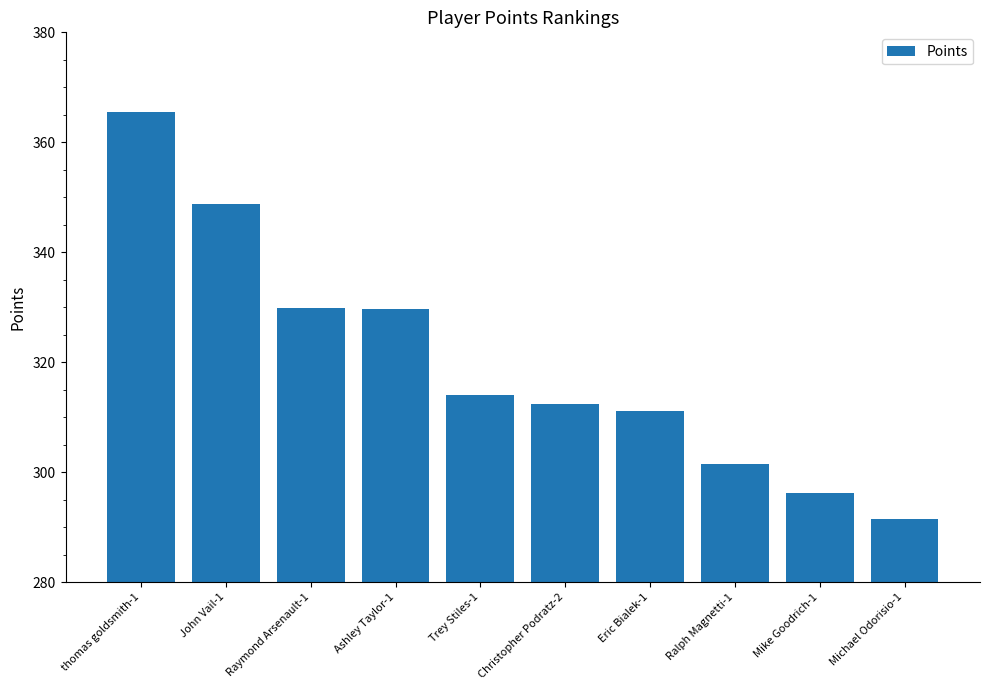

What is the difference between the values at John Vail-1 and Trey Stiles-1?

34.6